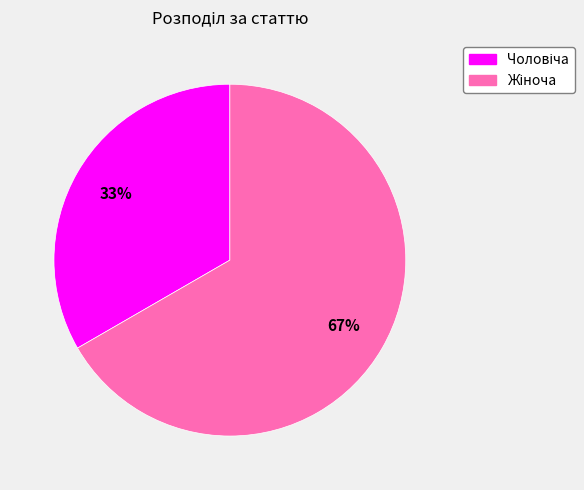

Is there any slice that represents more than half of the pie?

Yes